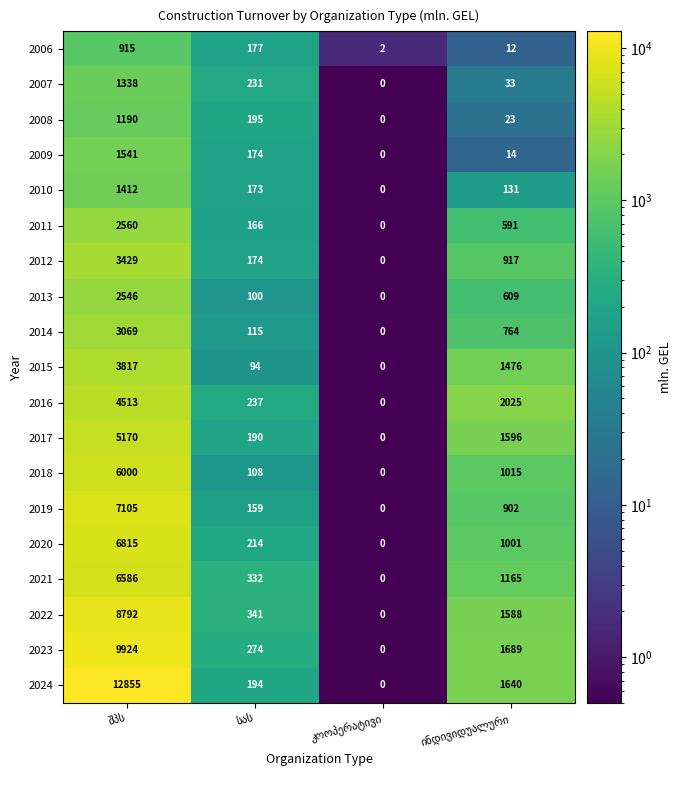

Which series has the largest range (max minus min)?

2024